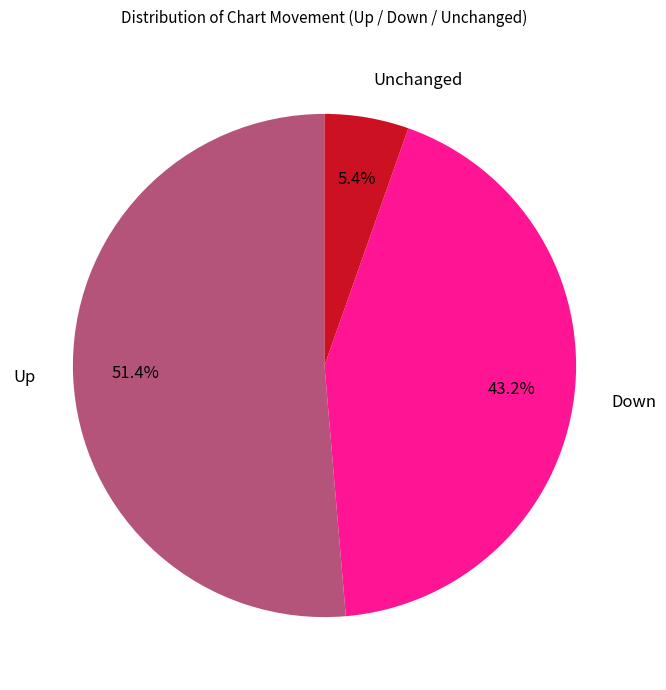

Does any single category account for the majority?

Yes